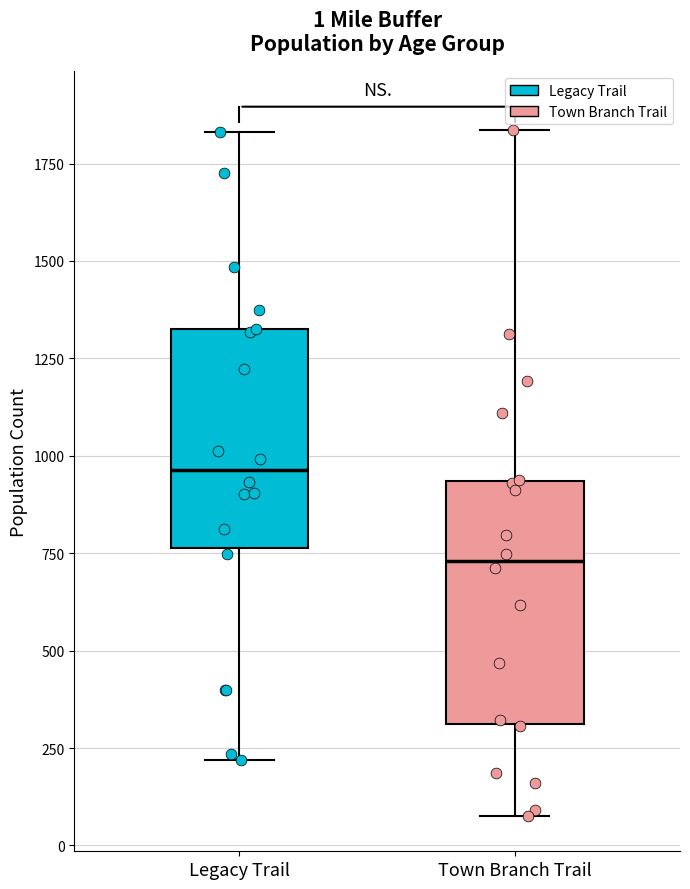

Which box is the tallest, from its lower edge to its upper edge?

Town Branch Trail